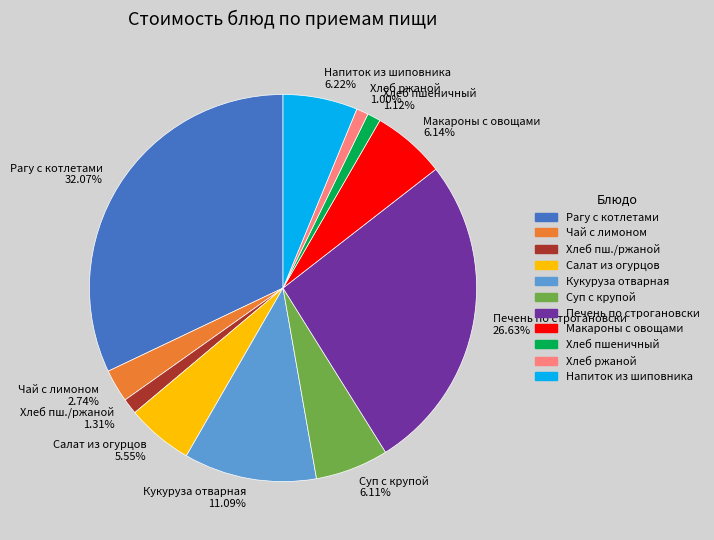

What is the ratio of the value at Чай с лимоном to the value at Суп с крупой?

0.4